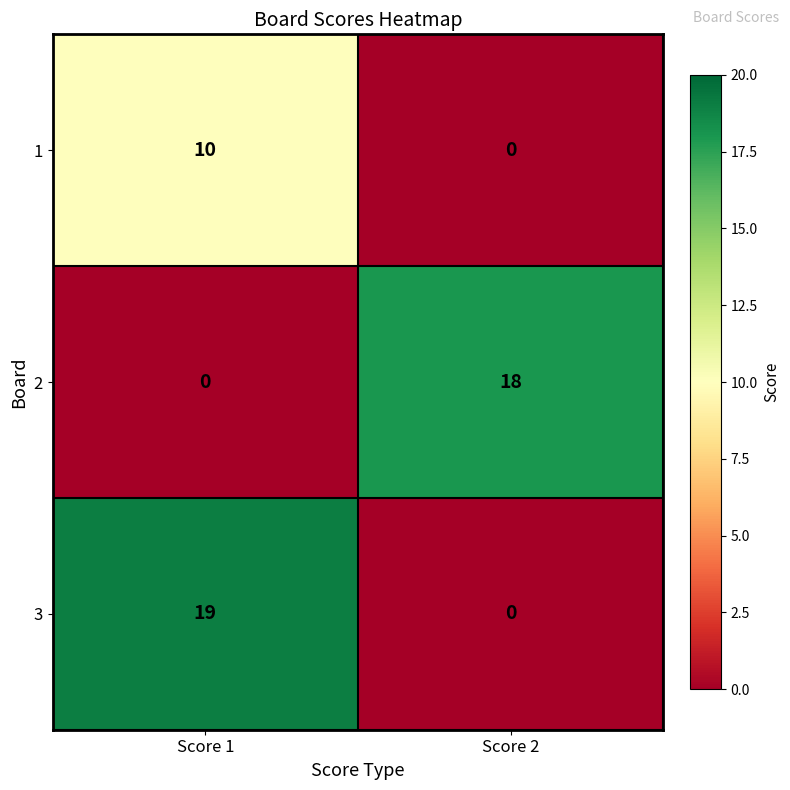

Rank the series by their maximum value, from highest to lowest.

3, 2, 1